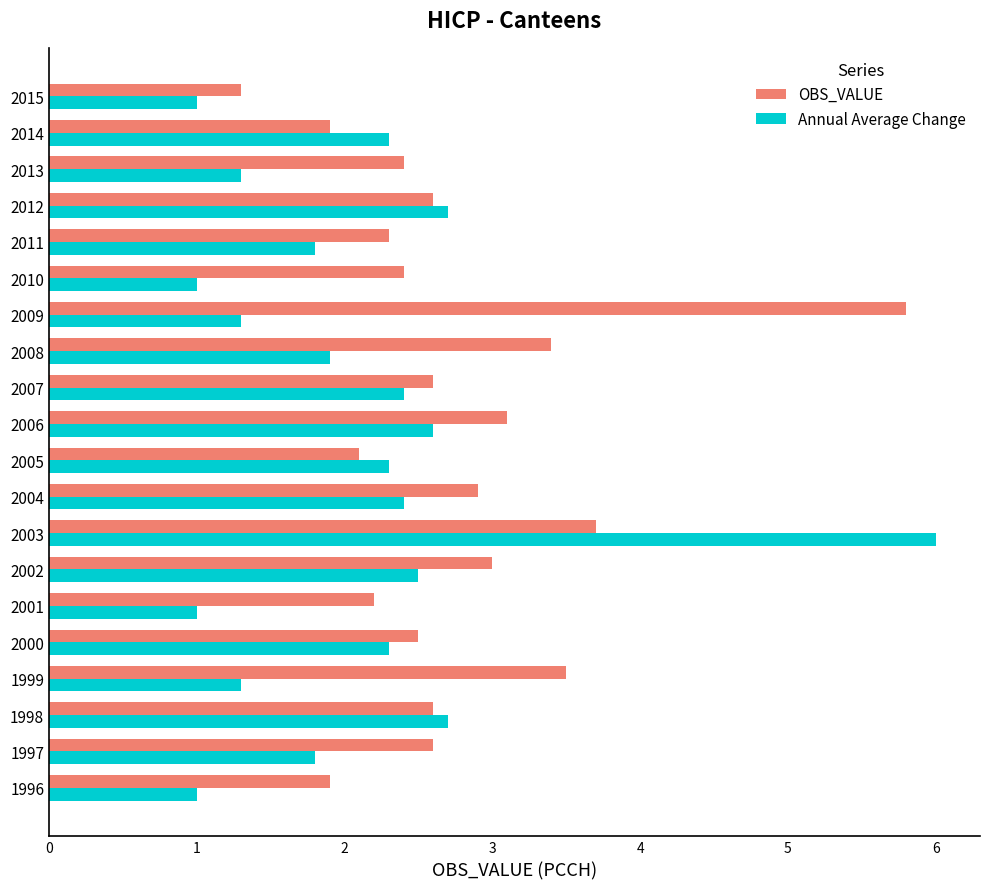

What is the total value across all series at 2015?

2.3